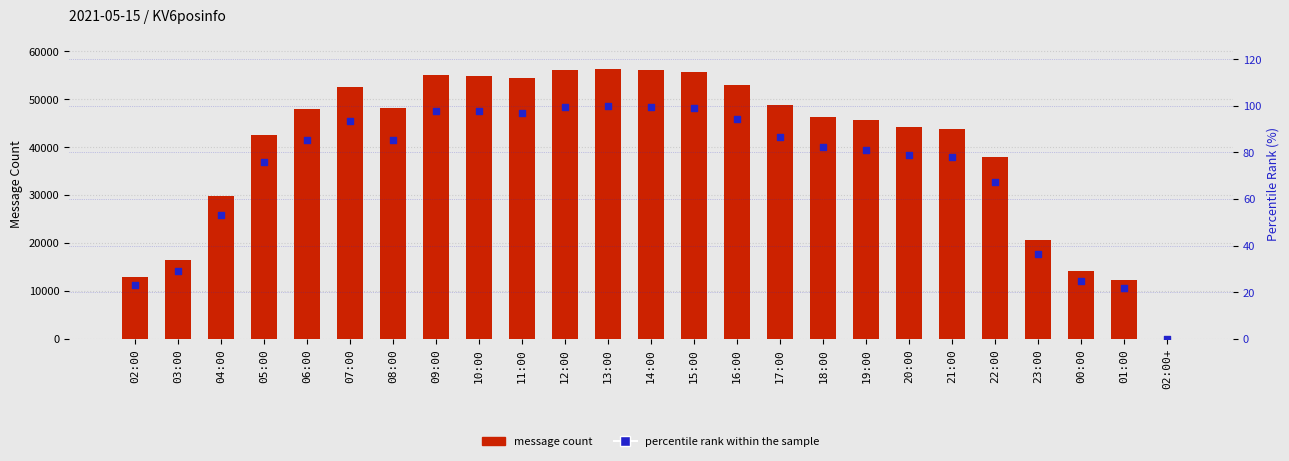

At how many categories does at least one series exceed 3088?

24